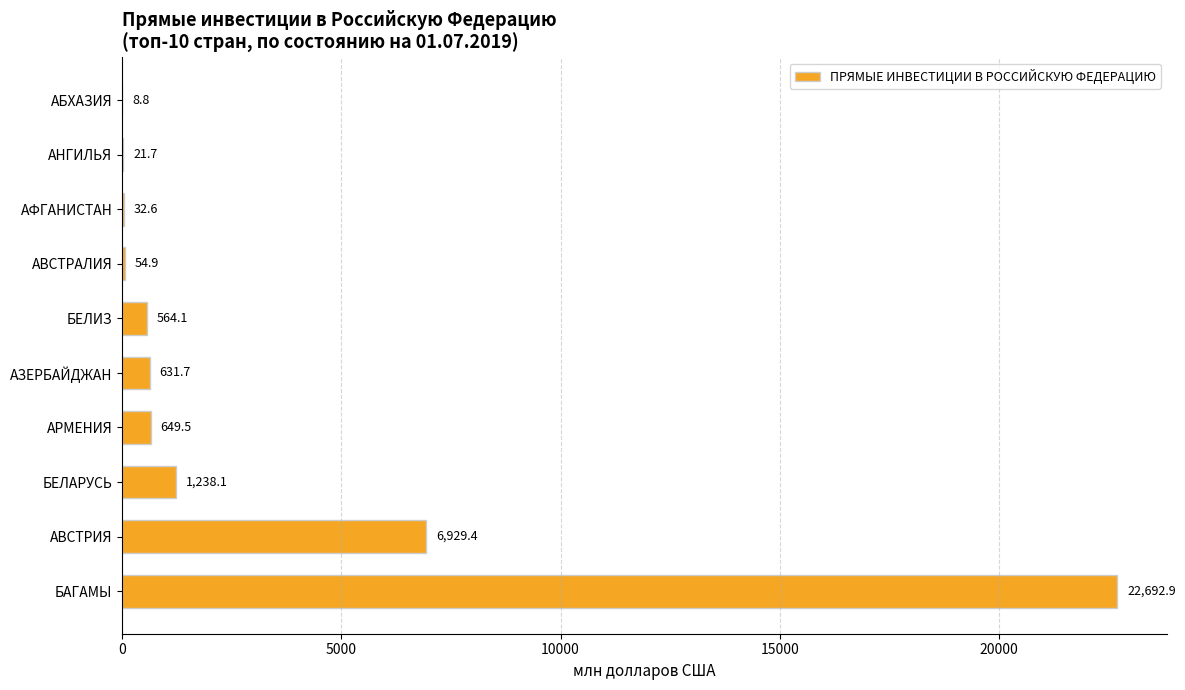

What is the maximum value shown in the chart?

22692.9